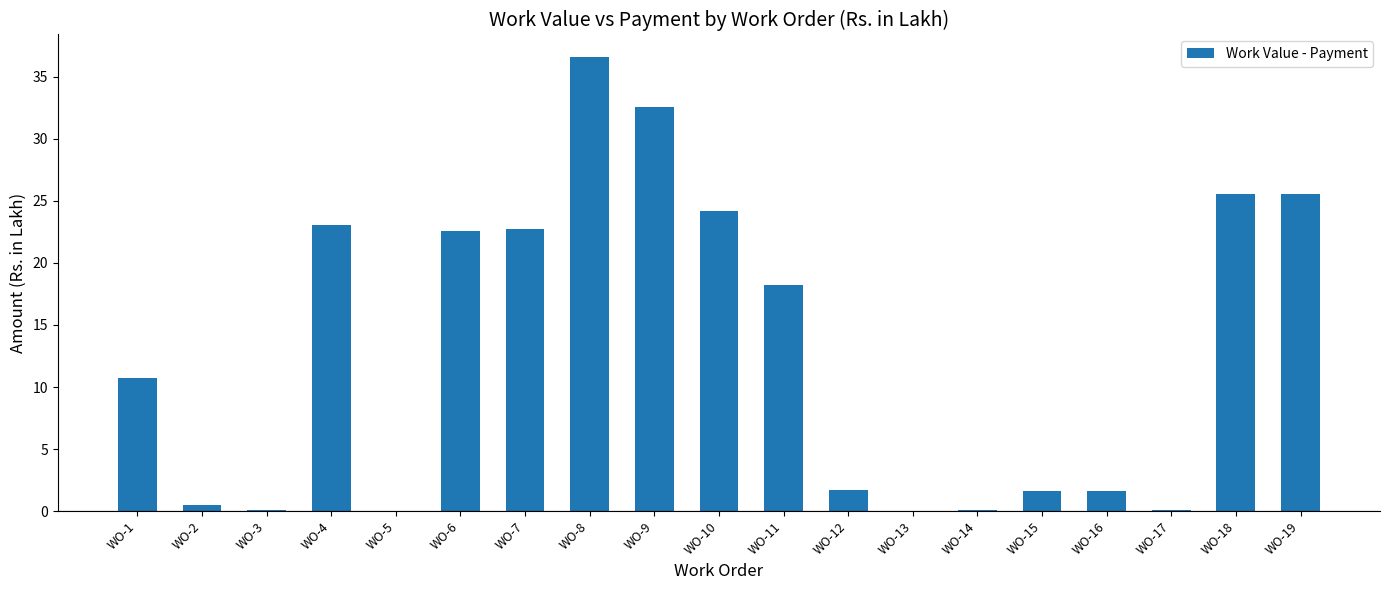

Count the number of data series in this chart.

1